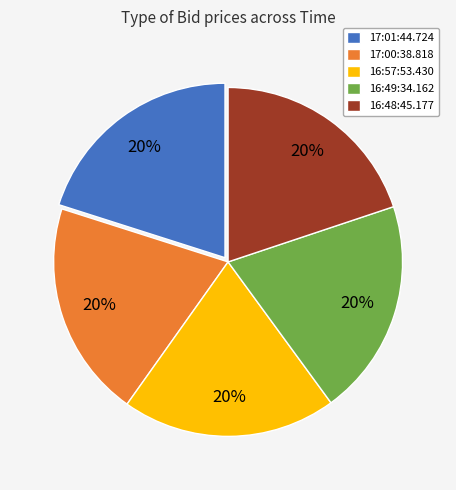

What percentage is the 17:00:38.818 slice, to the nearest percent?

20%